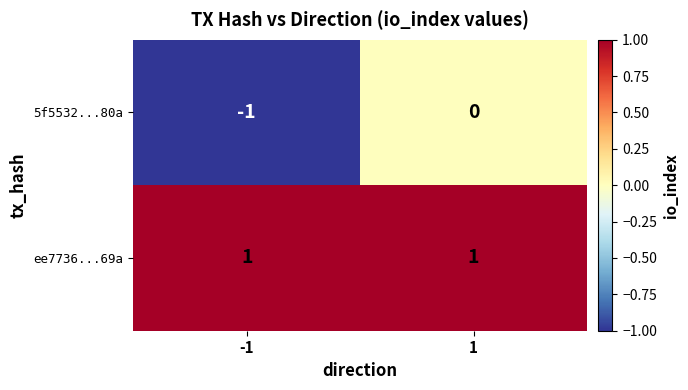

Rank the series by their average value, from highest to lowest.

ee7736...69a, 5f5532...80a